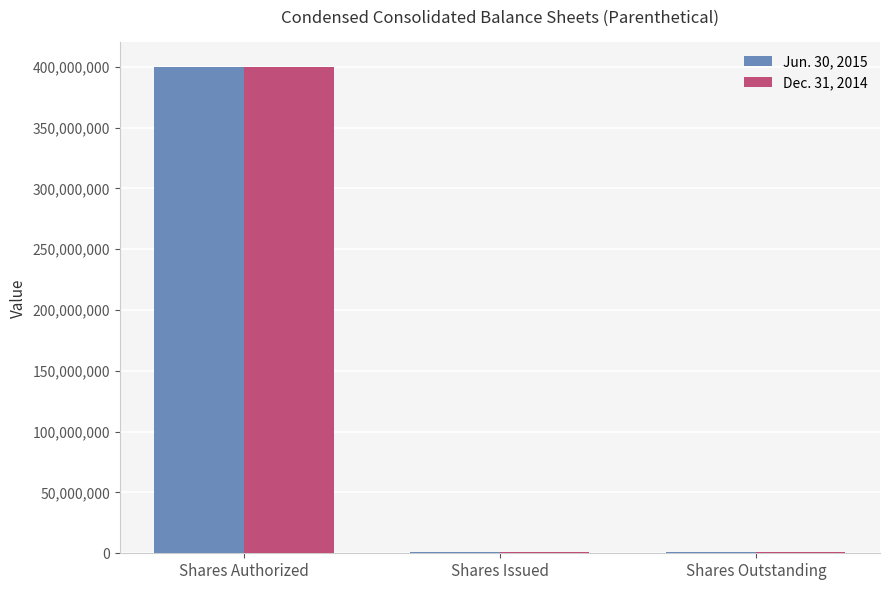

What is the highest value of the Dec. 31, 2014 series?

400000000